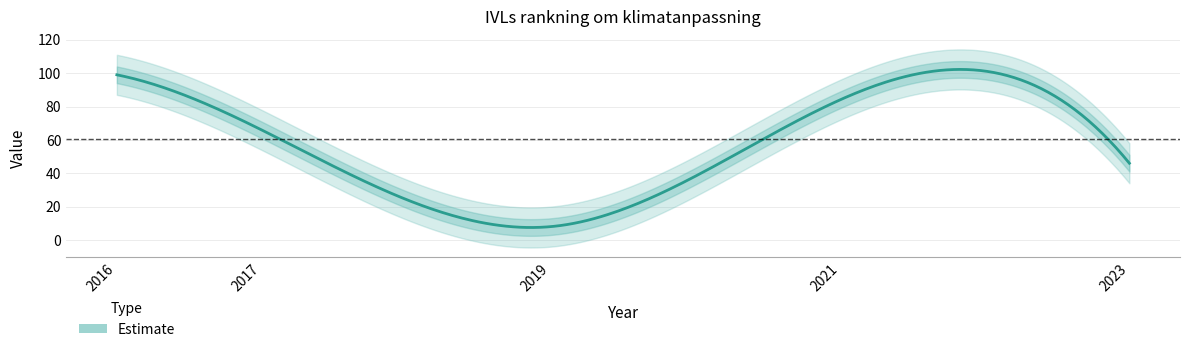

What is the change in value from 2016 to 2021?

-15